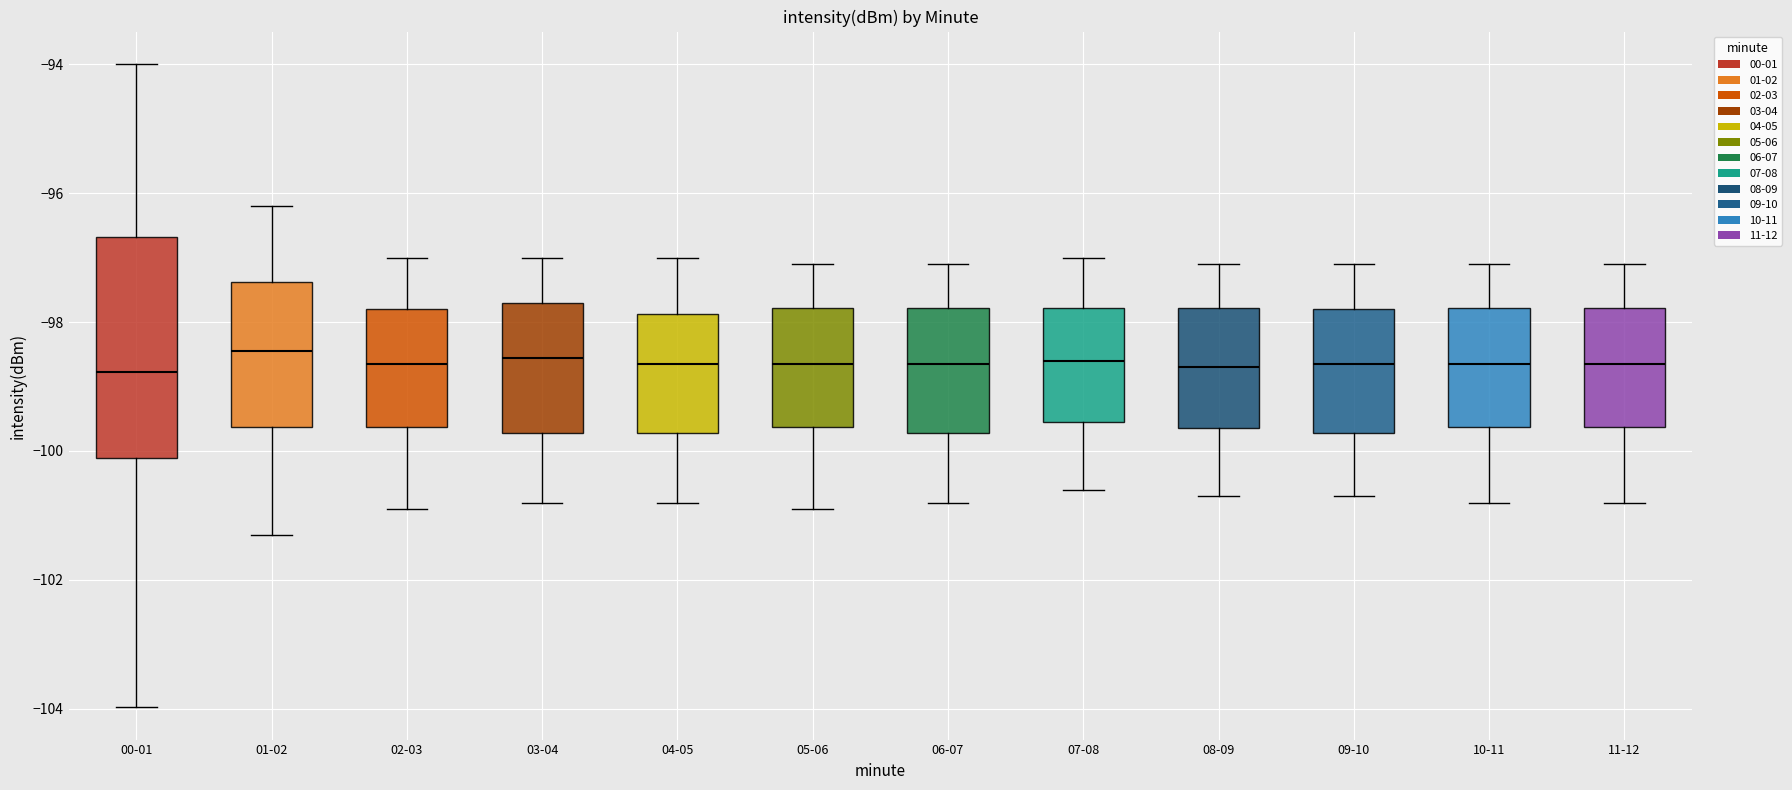

Reading left to right, transcribe this box plot: for each box, give where its median line is, the range the box spans, and where its two whiskers end, as read against the y-axis. The values are not printed on the chart, so give them approximately, as read against the axis.

00-01: median -98.8, box -100.2 to -96.6, whiskers -104.0 to -94.0
01-02: median -98.4, box -99.6 to -97.4, whiskers -101.2 to -96.2
02-03: median -98.6, box -99.6 to -97.8, whiskers -100.8 to -97.0
03-04: median -98.6, box -99.8 to -97.6, whiskers -100.8 to -97.0
04-05: median -98.6, box -99.8 to -97.8, whiskers -100.8 to -97.0
05-06: median -98.6, box -99.6 to -97.8, whiskers -100.8 to -97.0
06-07: median -98.6, box -99.8 to -97.8, whiskers -100.8 to -97.0
07-08: median -98.6, box -99.6 to -97.8, whiskers -100.6 to -97.0
08-09: median -98.6, box -99.6 to -97.8, whiskers -100.6 to -97.0
09-10: median -98.6, box -99.8 to -97.8, whiskers -100.6 to -97.0
10-11: median -98.6, box -99.6 to -97.8, whiskers -100.8 to -97.0
11-12: median -98.6, box -99.6 to -97.8, whiskers -100.8 to -97.0